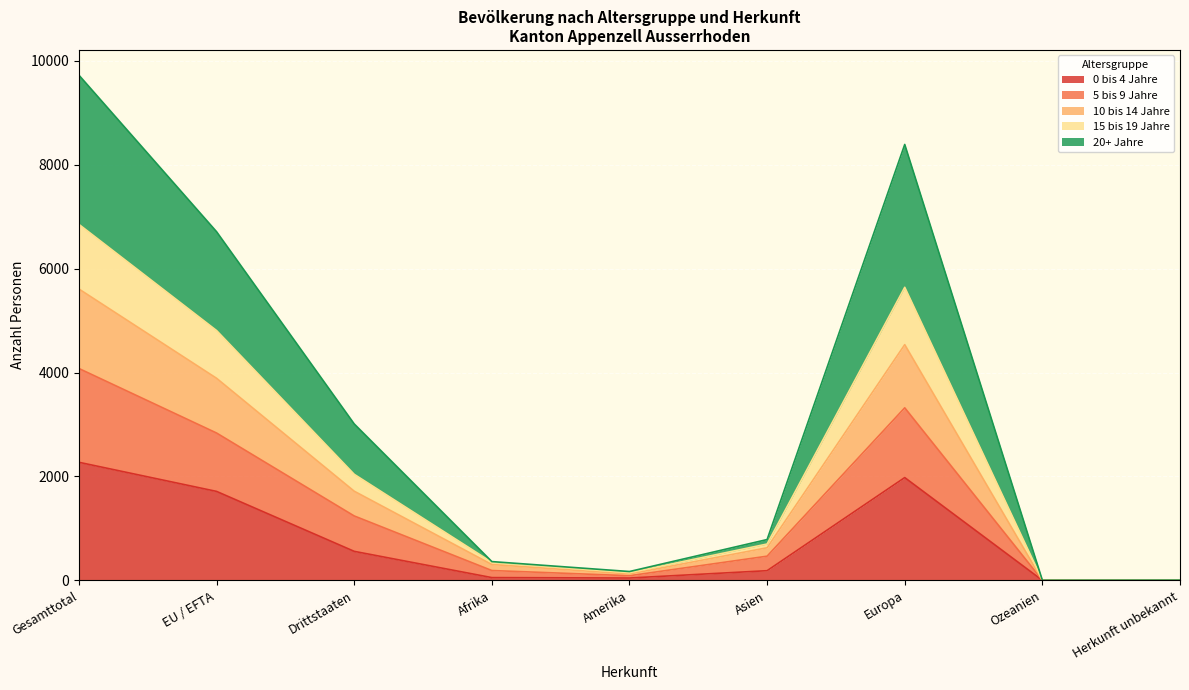

What are all the series names shown in the legend?

0 bis 4 Jahre, 5 bis 9 Jahre, 10 bis 14 Jahre, 15 bis 19 Jahre, 20+ Jahre